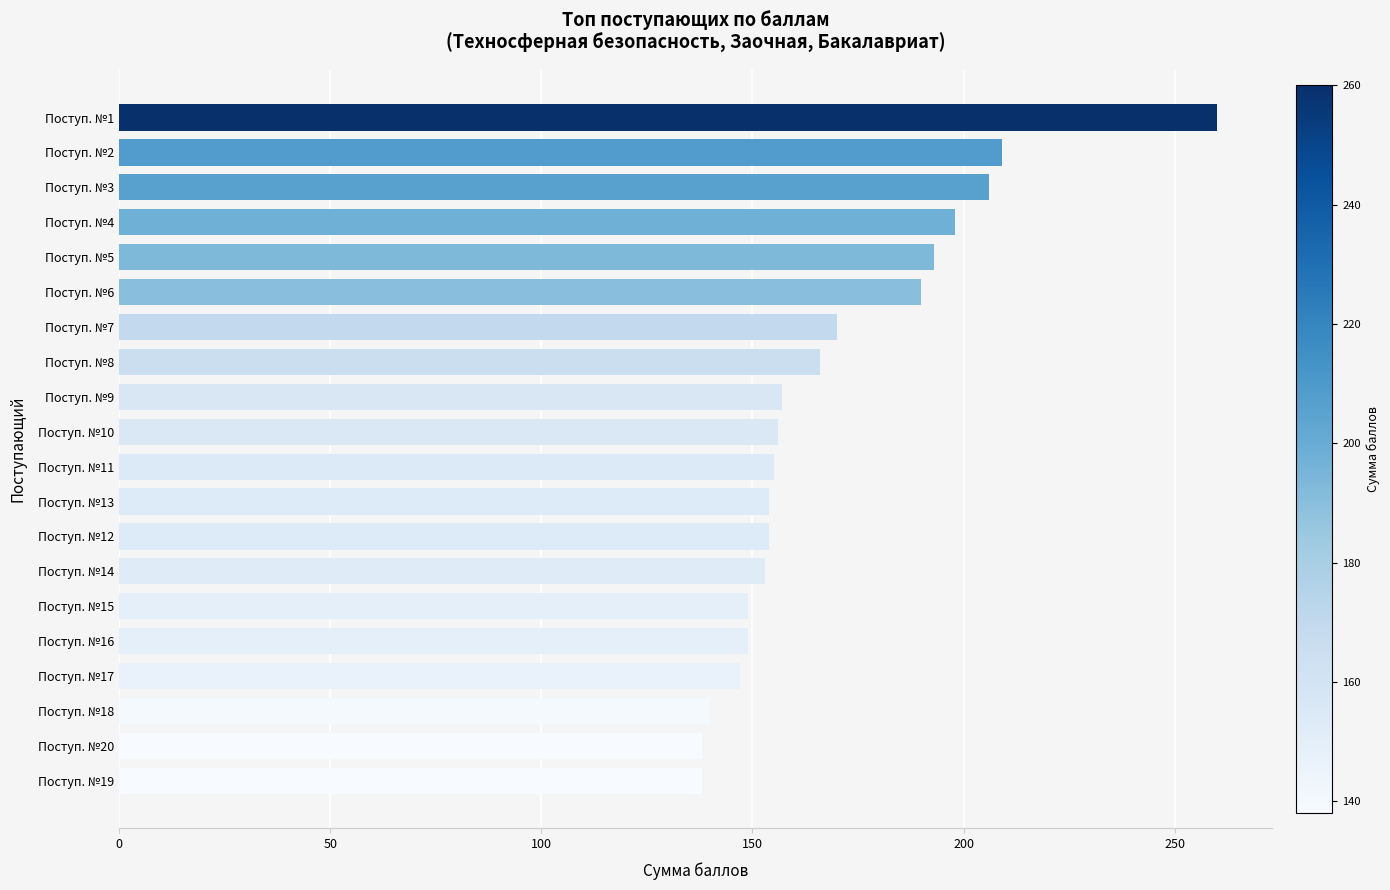

Approximately how many times larger is the value at Поступ. №19 compared to Поступ. №20?

1.0